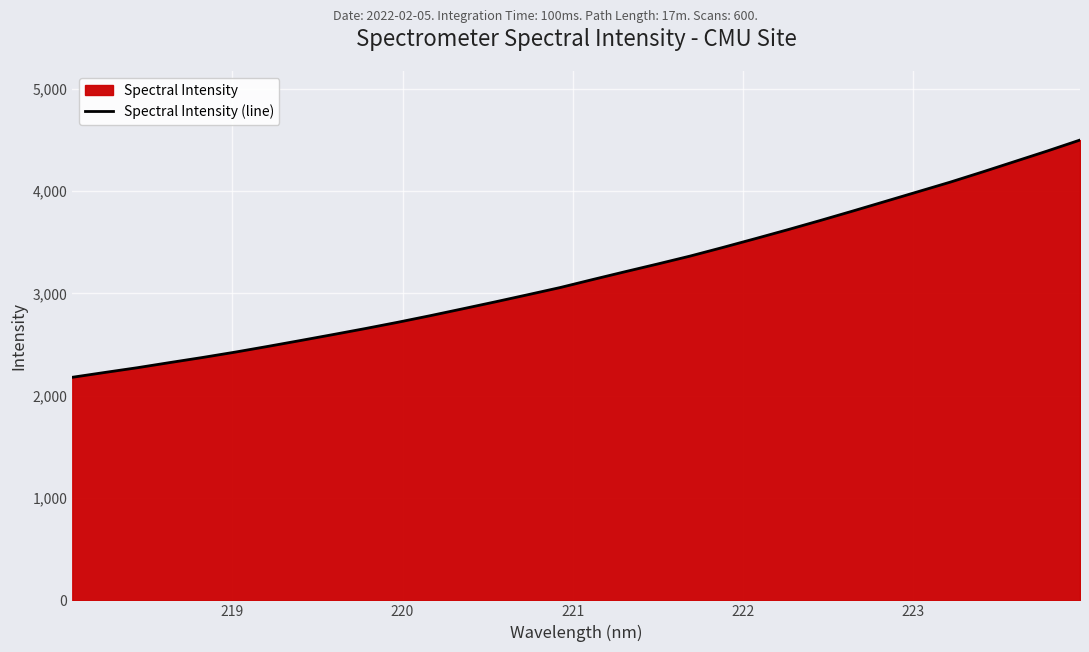

What is the difference between the maximum and minimum values?

2317.9